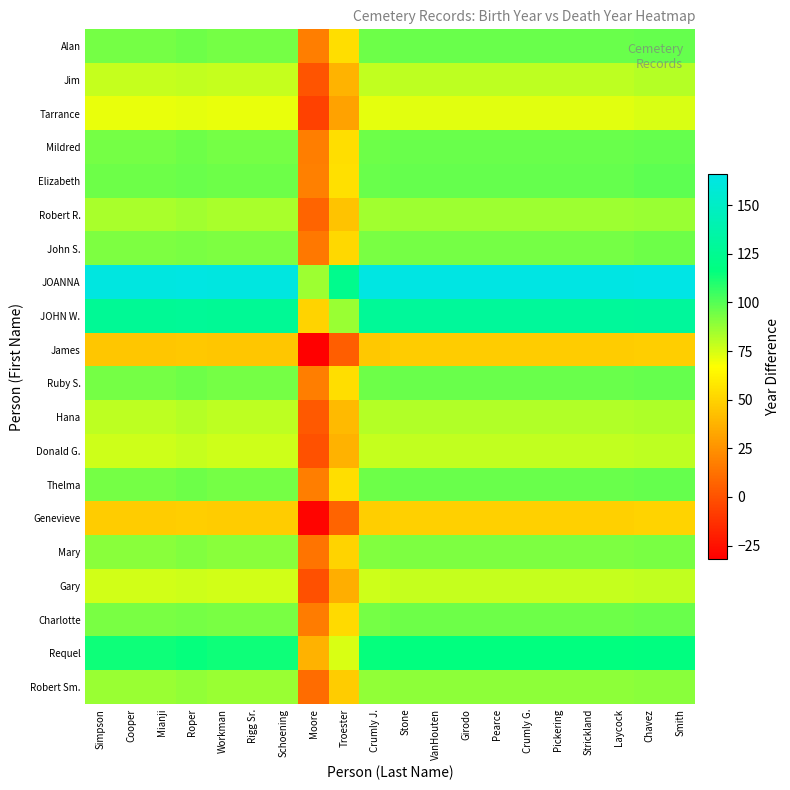

Reading right to left, what are all the values shown in this chart?

Alan: Smith=97	Chavez=97	Laycock=96	Strickland=96	Pickering=96	Crumly G.=96	Pearce=96	Girodo=96	VanHouten=96	Stone=96	Crumly J.=95	Troester=54	Moore=17	Schoening=94	Rigg Sr.=94	Workman=94	Roper=95	Mianji=94	Cooper=94	Simpson=94
Jim: Smith=81	Chavez=81	Laycock=80	Strickland=80	Pickering=80	Crumly G.=80	Pearce=80	Girodo=80	VanHouten=80	Stone=80	Crumly J.=79	Troester=38	Moore=1	Schoening=78	Rigg Sr.=78	Workman=78	Roper=79	Mianji=78	Cooper=78	Simpson=78
Tarrance: Smith=74	Chavez=74	Laycock=73	Strickland=73	Pickering=73	Crumly G.=73	Pearce=73	Girodo=73	VanHouten=73	Stone=73	Crumly J.=72	Troester=31	Moore=-6	Schoening=71	Rigg Sr.=71	Workman=71	Roper=72	Mianji=71	Cooper=71	Simpson=71
Mildred: Smith=97	Chavez=97	Laycock=96	Strickland=96	Pickering=96	Crumly G.=96	Pearce=96	Girodo=96	VanHouten=96	Stone=96	Crumly J.=95	Troester=54	Moore=17	Schoening=94	Rigg Sr.=94	Workman=94	Roper=95	Mianji=94	Cooper=94	Simpson=94
Elizabeth: Smith=98	Chavez=98	Laycock=97	Strickland=97	Pickering=97	Crumly G.=97	Pearce=97	Girodo=97	VanHouten=97	Stone=97	Crumly J.=96	Troester=55	Moore=18	Schoening=95	Rigg Sr.=95	Workman=95	Roper=96	Mianji=95	Cooper=95	Simpson=95
Robert R.: Smith=87	Chavez=87	Laycock=86	Strickland=86	Pickering=86	Crumly G.=86	Pearce=86	Girodo=86	VanHouten=86	Stone=86	Crumly J.=85	Troester=44	Moore=7	Schoening=84	Rigg Sr.=84	Workman=84	Roper=85	Mianji=84	Cooper=84	Simpson=84
John S.: Smith=95	Chavez=95	Laycock=94	Strickland=94	Pickering=94	Crumly G.=94	Pearce=94	Girodo=94	VanHouten=94	Stone=94	Crumly J.=93	Troester=52	Moore=15	Schoening=92	Rigg Sr.=92	Workman=92	Roper=93	Mianji=92	Cooper=92	Simpson=92
JOANNA: Smith=166	Chavez=166	Laycock=165	Strickland=165	Pickering=165	Crumly G.=165	Pearce=165	Girodo=165	VanHouten=165	Stone=165	Crumly J.=164	Troester=123	Moore=86	Schoening=163	Rigg Sr.=163	Workman=163	Roper=164	Mianji=163	Cooper=163	Simpson=163
JOHN W.: Smith=130	Chavez=130	Laycock=129	Strickland=129	Pickering=129	Crumly G.=129	Pearce=129	Girodo=129	VanHouten=129	Stone=129	Crumly J.=128	Troester=87	Moore=50	Schoening=127	Rigg Sr.=127	Workman=127	Roper=128	Mianji=127	Cooper=127	Simpson=127
James: Smith=48	Chavez=48	Laycock=47	Strickland=47	Pickering=47	Crumly G.=47	Pearce=47	Girodo=47	VanHouten=47	Stone=47	Crumly J.=46	Troester=5	Moore=-32	Schoening=45	Rigg Sr.=45	Workman=45	Roper=46	Mianji=45	Cooper=45	Simpson=45
Ruby S.: Smith=97	Chavez=97	Laycock=96	Strickland=96	Pickering=96	Crumly G.=96	Pearce=96	Girodo=96	VanHouten=96	Stone=96	Crumly J.=95	Troester=54	Moore=17	Schoening=94	Rigg Sr.=94	Workman=94	Roper=95	Mianji=94	Cooper=94	Simpson=94
Hana: Smith=83	Chavez=83	Laycock=82	Strickland=82	Pickering=82	Crumly G.=82	Pearce=82	Girodo=82	VanHouten=82	Stone=82	Crumly J.=81	Troester=40	Moore=3	Schoening=80	Rigg Sr.=80	Workman=80	Roper=81	Mianji=80	Cooper=80	Simpson=80
Donald G.: Smith=80	Chavez=80	Laycock=79	Strickland=79	Pickering=79	Crumly G.=79	Pearce=79	Girodo=79	VanHouten=79	Stone=79	Crumly J.=78	Troester=37	Moore=0	Schoening=77	Rigg Sr.=77	Workman=77	Roper=78	Mianji=77	Cooper=77	Simpson=77
Thelma: Smith=97	Chavez=97	Laycock=96	Strickland=96	Pickering=96	Crumly G.=96	Pearce=96	Girodo=96	VanHouten=96	Stone=96	Crumly J.=95	Troester=54	Moore=17	Schoening=94	Rigg Sr.=94	Workman=94	Roper=95	Mianji=94	Cooper=94	Simpson=94
Genevieve: Smith=50	Chavez=50	Laycock=49	Strickland=49	Pickering=49	Crumly G.=49	Pearce=49	Girodo=49	VanHouten=49	Stone=49	Crumly J.=48	Troester=7	Moore=-30	Schoening=47	Rigg Sr.=47	Workman=47	Roper=48	Mianji=47	Cooper=47	Simpson=47
Mary: Smith=93	Chavez=93	Laycock=92	Strickland=92	Pickering=92	Crumly G.=92	Pearce=92	Girodo=92	VanHouten=92	Stone=92	Crumly J.=91	Troester=50	Moore=13	Schoening=90	Rigg Sr.=90	Workman=90	Roper=91	Mianji=90	Cooper=90	Simpson=90
Gary: Smith=79	Chavez=79	Laycock=78	Strickland=78	Pickering=78	Crumly G.=78	Pearce=78	Girodo=78	VanHouten=78	Stone=78	Crumly J.=77	Troester=36	Moore=-1	Schoening=76	Rigg Sr.=76	Workman=76	Roper=77	Mianji=76	Cooper=76	Simpson=76
Charlotte: Smith=96	Chavez=96	Laycock=95	Strickland=95	Pickering=95	Crumly G.=95	Pearce=95	Girodo=95	VanHouten=95	Stone=95	Crumly J.=94	Troester=53	Moore=16	Schoening=93	Rigg Sr.=93	Workman=93	Roper=94	Mianji=93	Cooper=93	Simpson=93
Requel: Smith=117	Chavez=117	Laycock=116	Strickland=116	Pickering=116	Crumly G.=116	Pearce=116	Girodo=116	VanHouten=116	Stone=116	Crumly J.=115	Troester=74	Moore=37	Schoening=114	Rigg Sr.=114	Workman=114	Roper=115	Mianji=114	Cooper=114	Simpson=114
Robert Sm.: Smith=90	Chavez=90	Laycock=89	Strickland=89	Pickering=89	Crumly G.=89	Pearce=89	Girodo=89	VanHouten=89	Stone=89	Crumly J.=88	Troester=47	Moore=10	Schoening=87	Rigg Sr.=87	Workman=87	Roper=88	Mianji=87	Cooper=87	Simpson=87